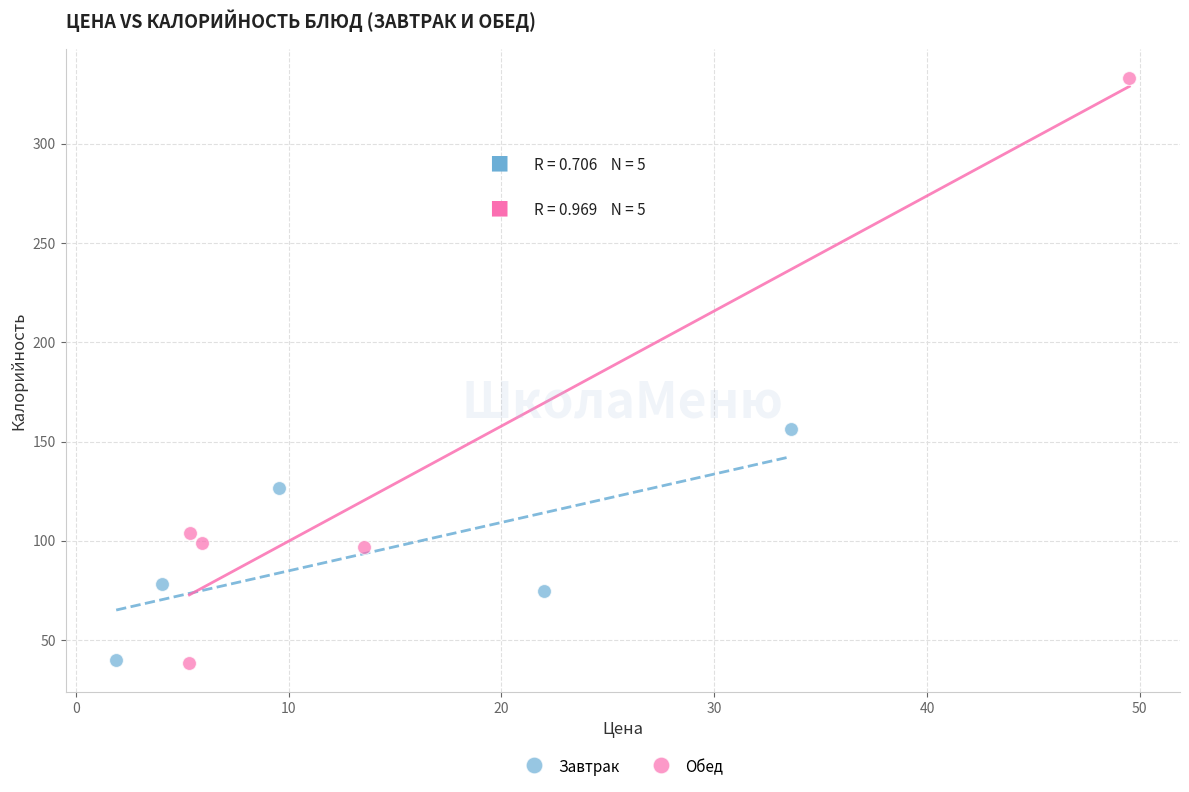

Which series has the largest Y range (max minus min)?

Обед